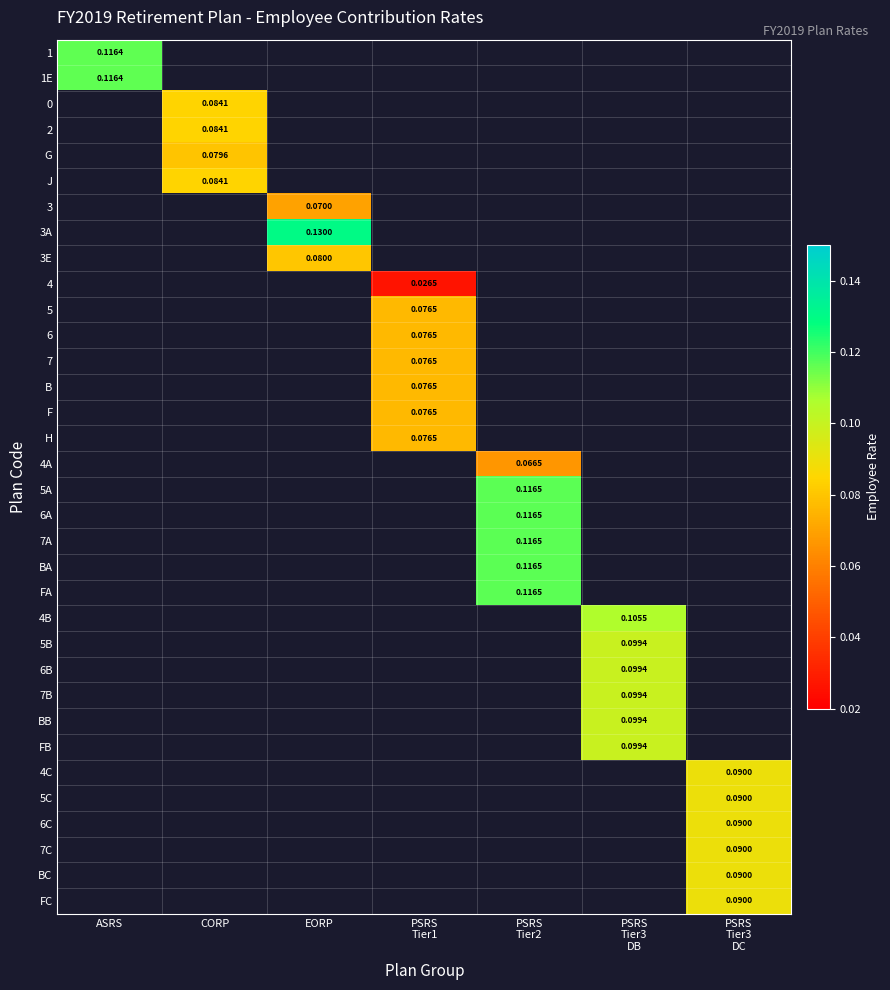

What is the maximum value shown in the chart?

0.1